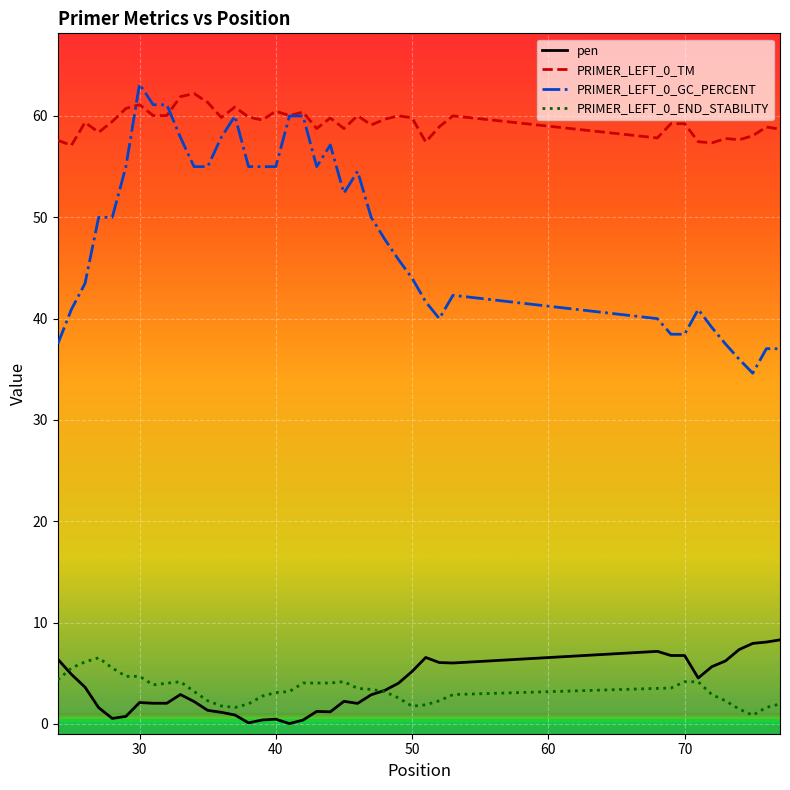

What is the lowest value of the PRIMER_LEFT_0_END_STABILITY series?

0.9